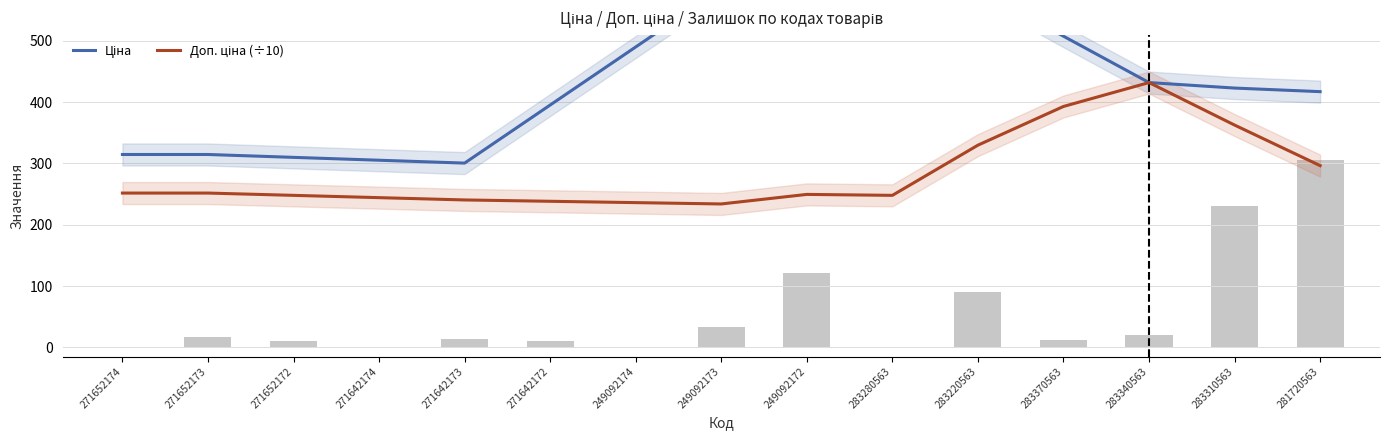

Rank the series by their average value, from highest to lowest.

Ціна, Доп. ціна (÷10)